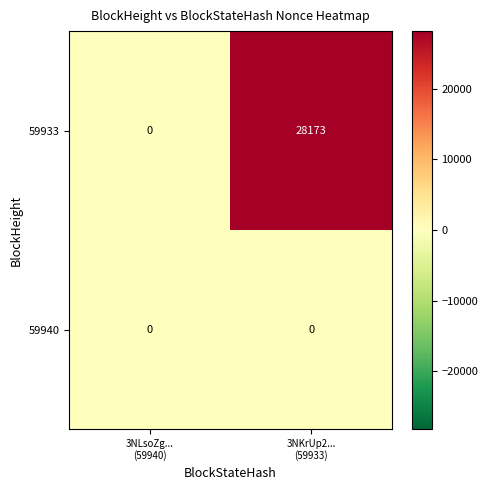

At which category is the sum across all series the highest?

3NKrUp2...
(59933)